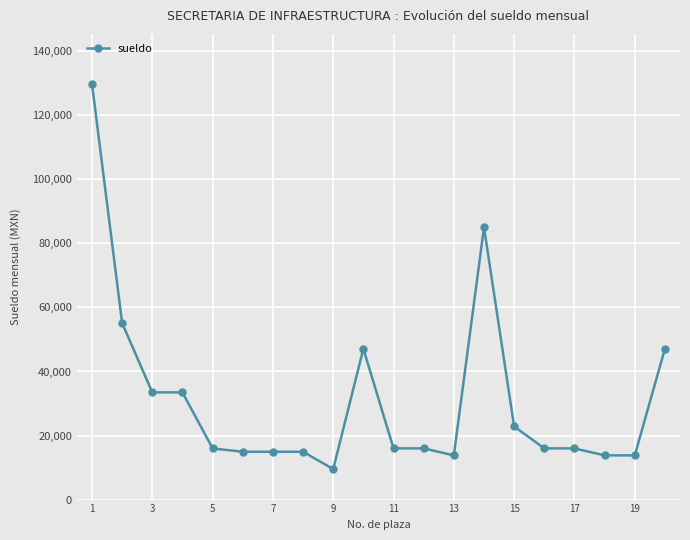

What is the sum of all values?

629576